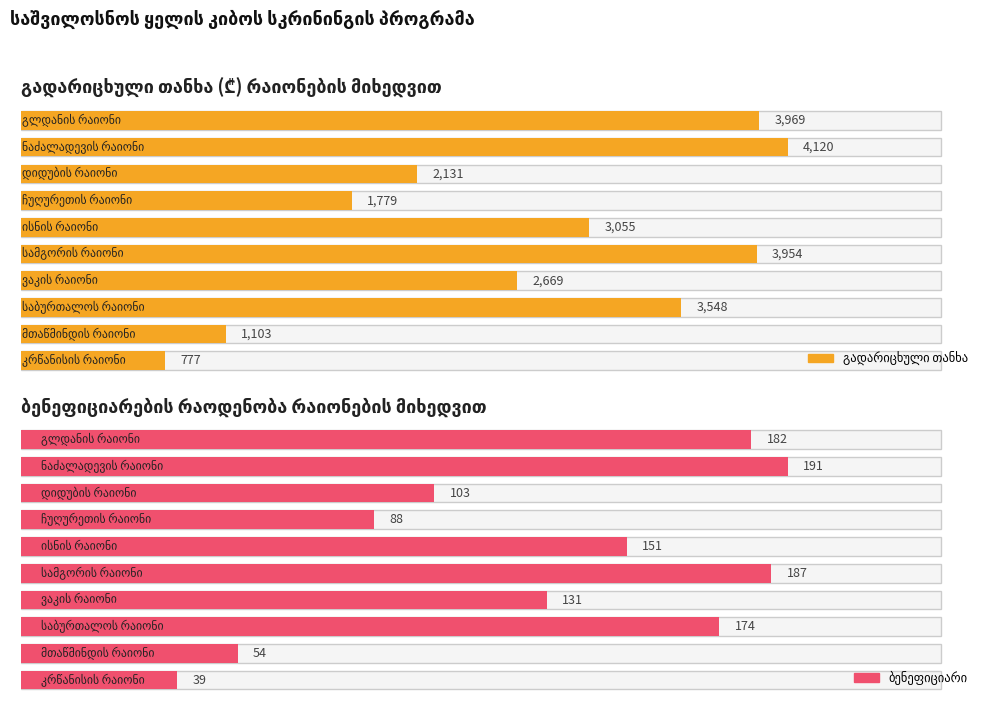

Reading left to right, list all the values displayed in this chart.

გადარიცხული თანხა: 3969	4120	2131	1779	3055	3954	2669	3548	1103	777
ბენეფიციარი: 182	191	103	88	151	187	131	174	54	39